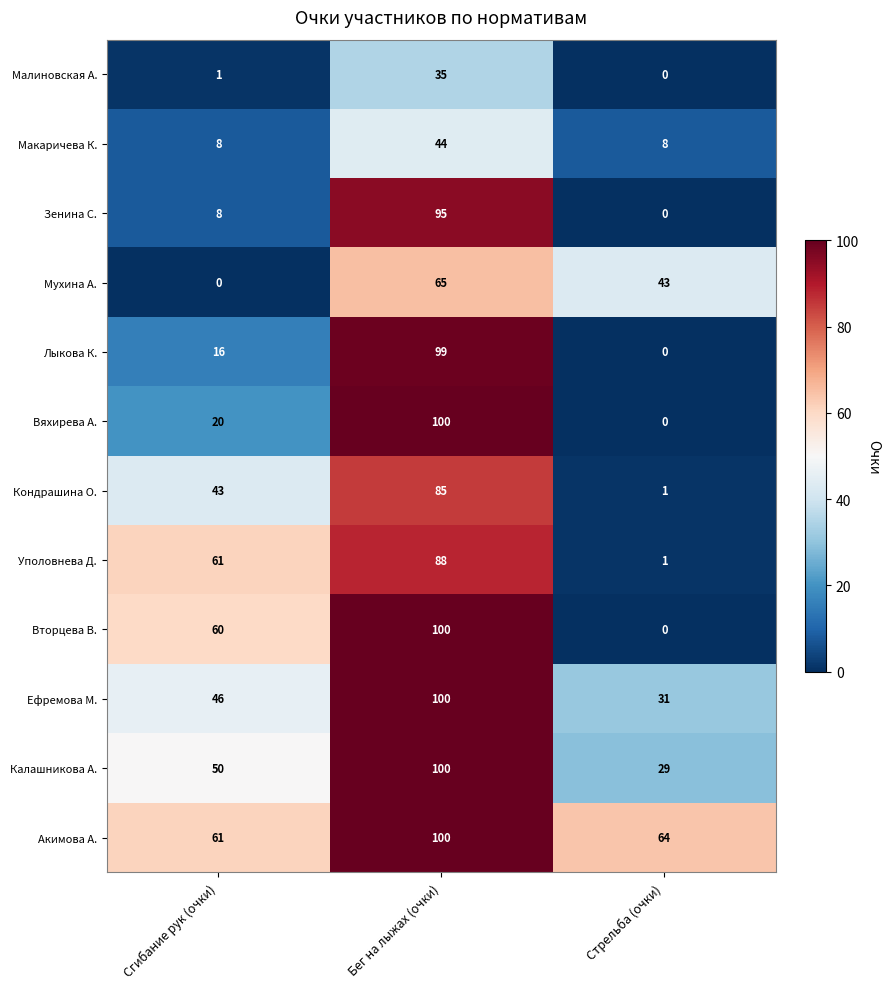

Between Сгибание рук (очки) and Бег на лыжах (очки), which series saw the biggest shift?

Зенина С.